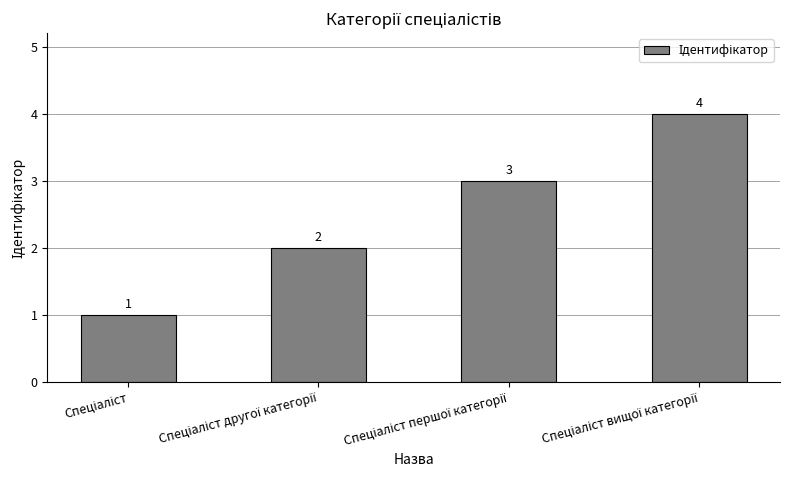

What is the difference between the maximum and minimum values?

3